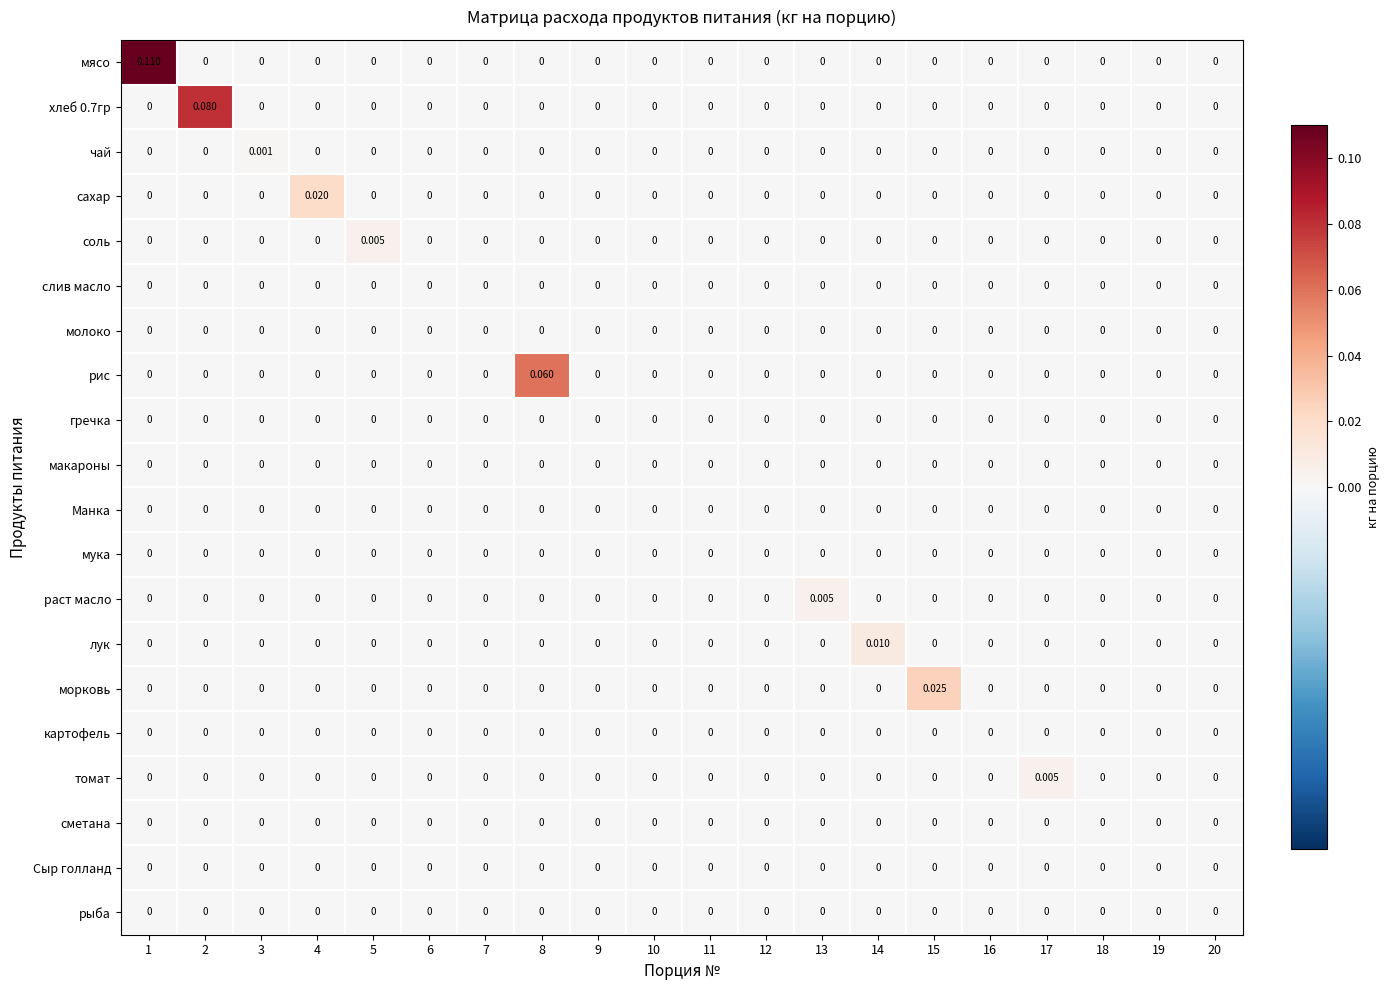

Between 17 and 20, which series saw the biggest shift?

томат